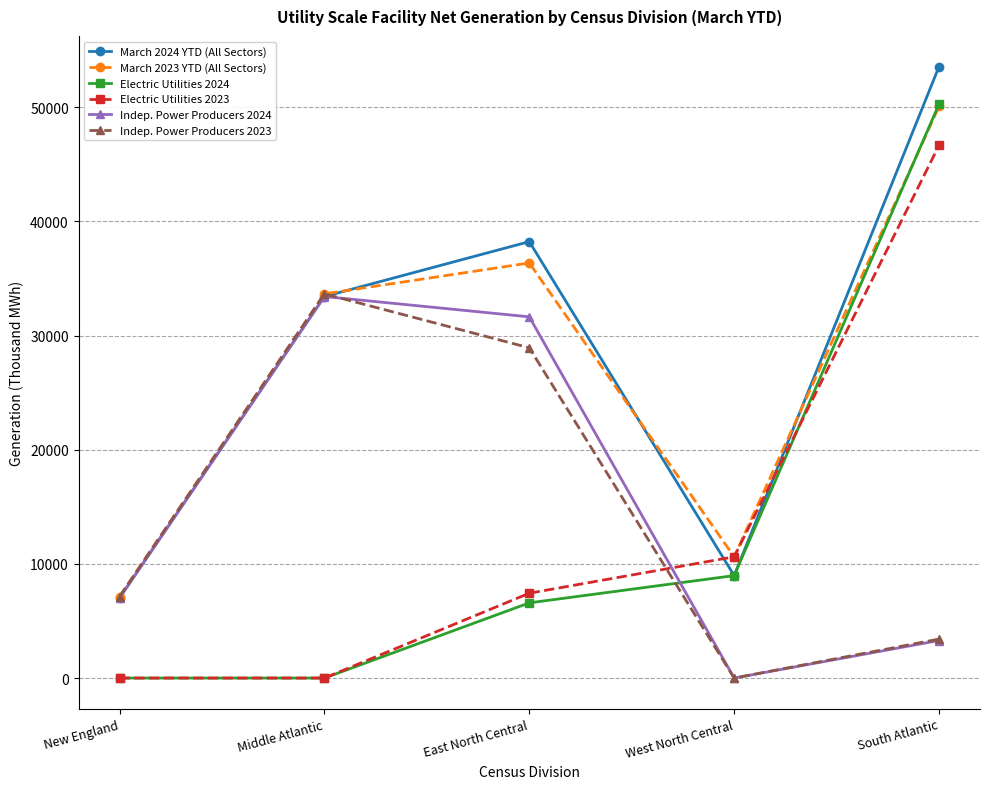

What is the label of the 3rd point from the right?

East North Central